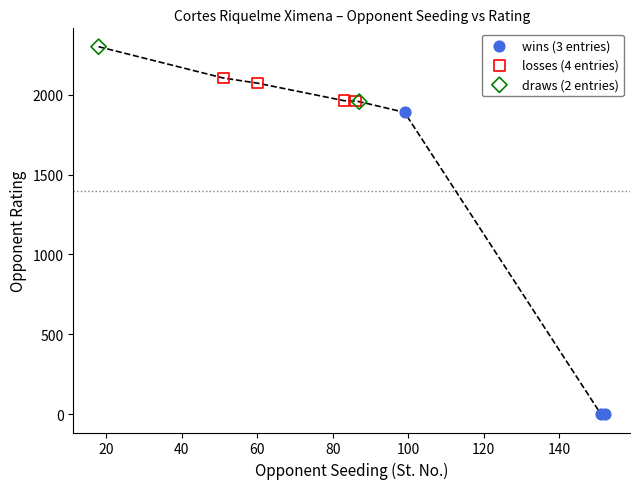

What are all the series names shown in the legend?

wins (3 entries), losses (4 entries), draws (2 entries)